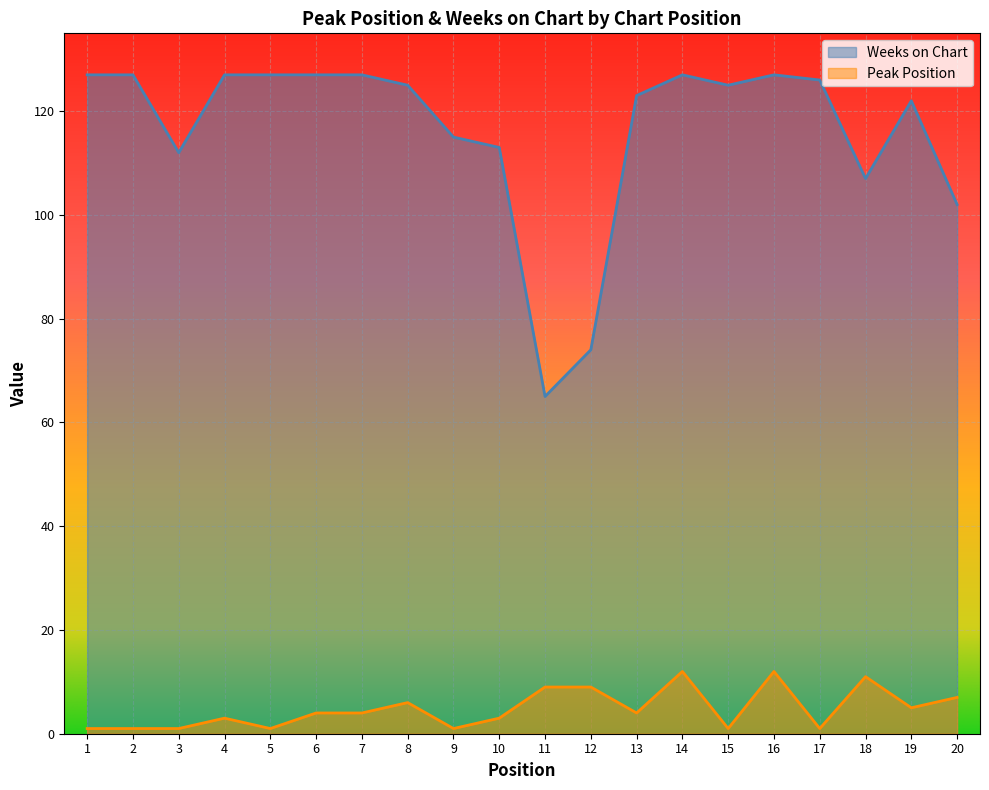

Between 2 and 15, which is larger?

2